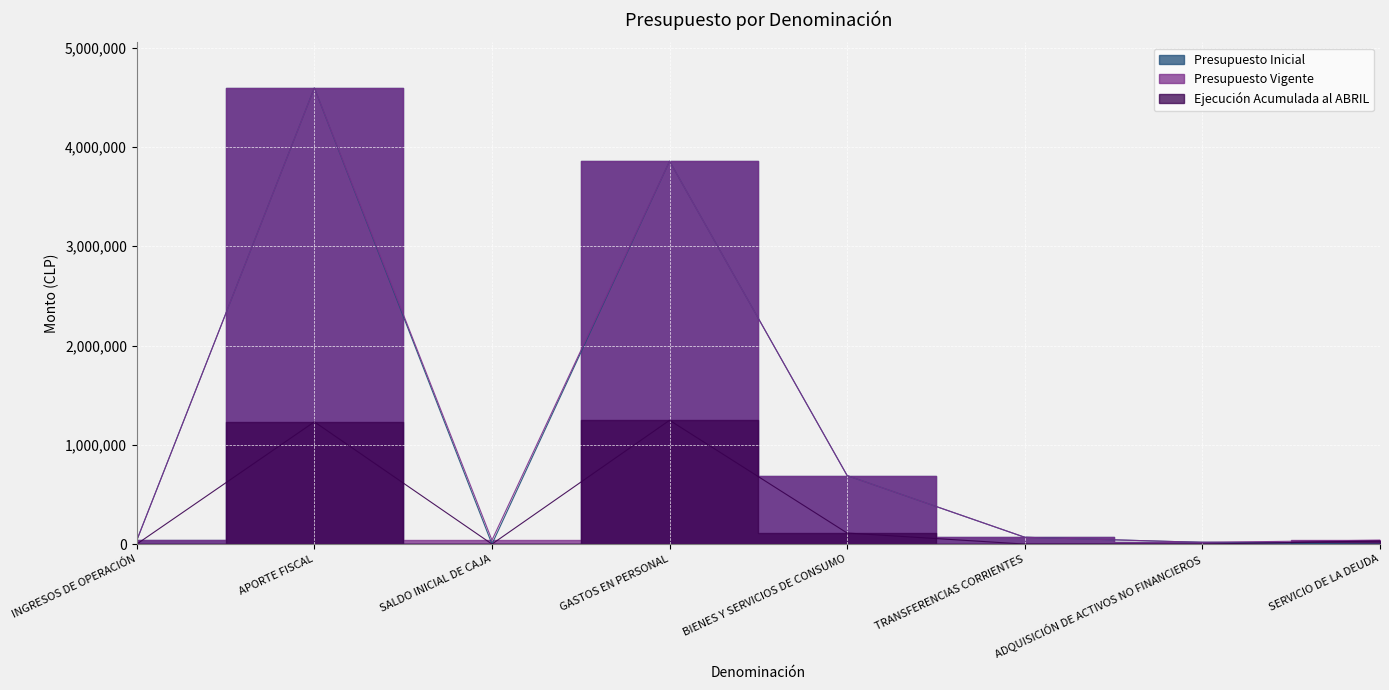

Where is Presupuesto Vigente nearest to the value 2306372?

GASTOS EN PERSONAL